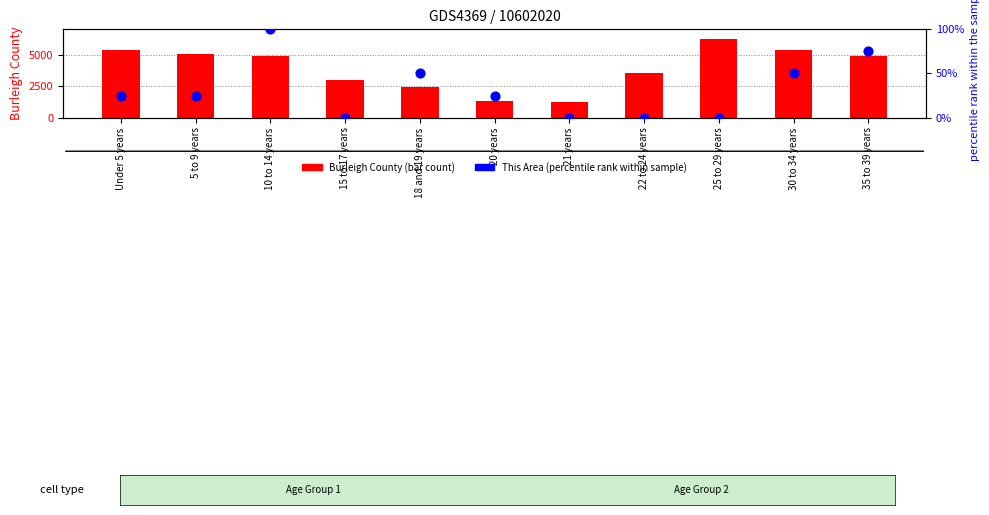

At which category is the sum across all series the highest?

25 to 29 years